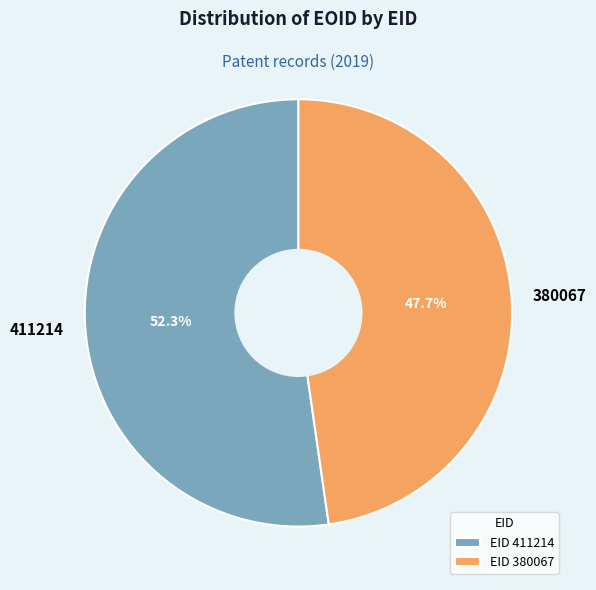

To the nearest percent, what portion does 380067 represent?

48%